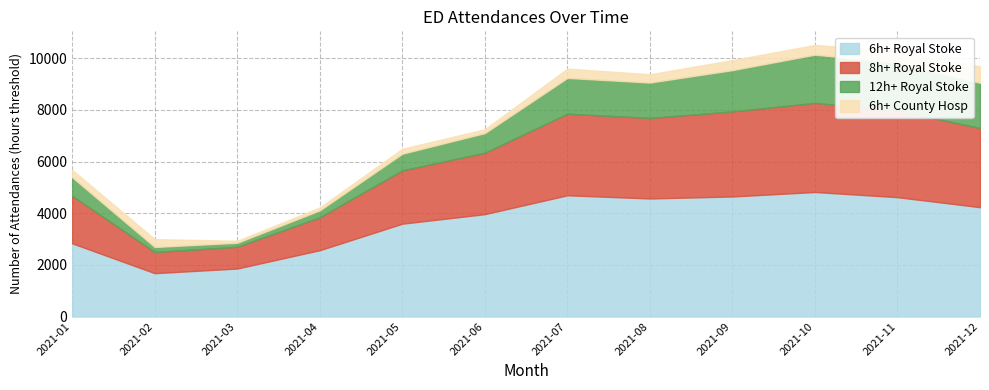

At which category does 12h+ Royal Stoke reach its first local peak?

2021-07